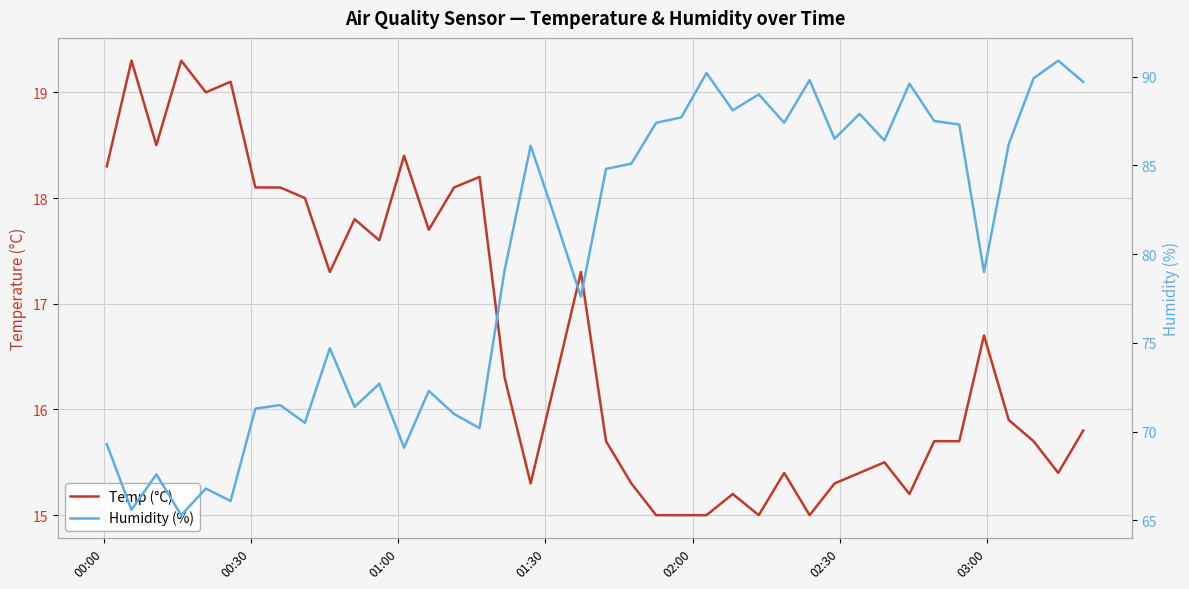

The value of Temp at 30 is 10.6. True or false?

False